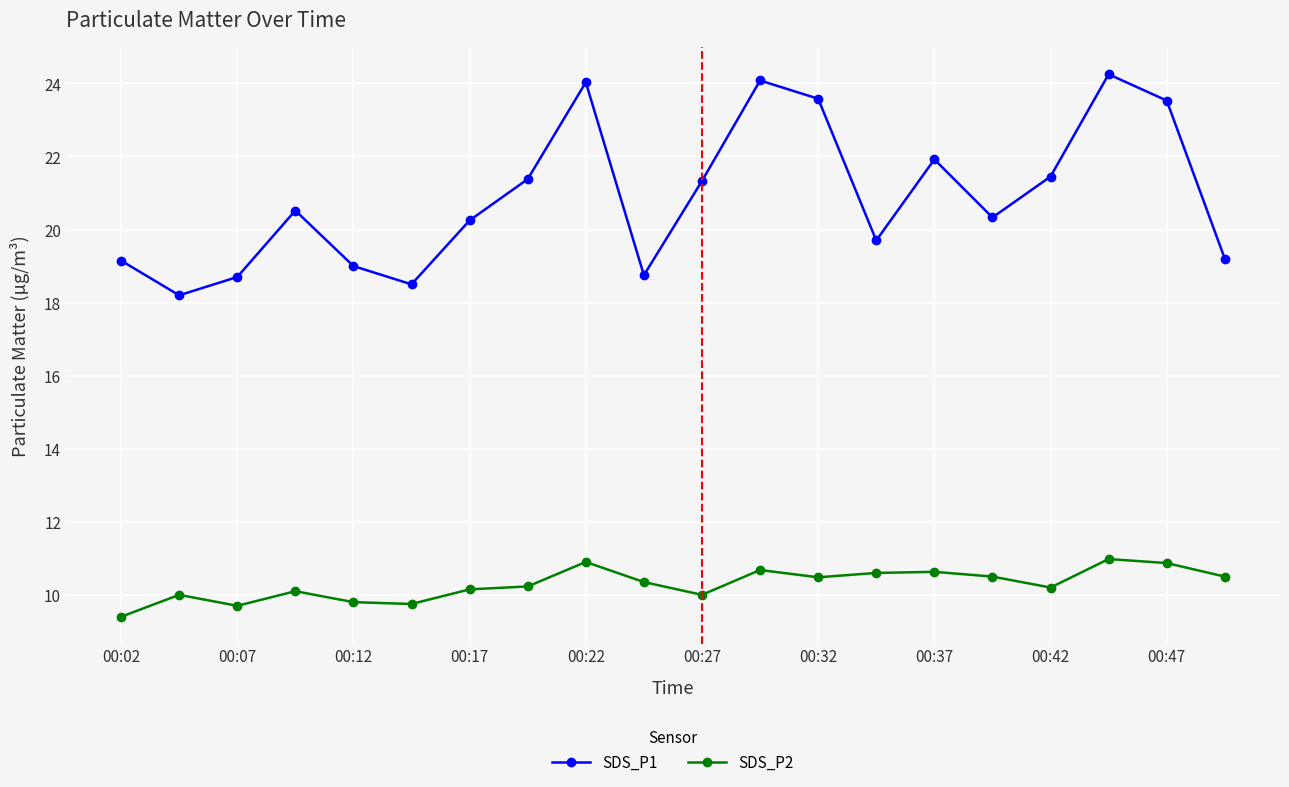

True or false: SDS_P1 and SDS_P2 cross at least once.

False